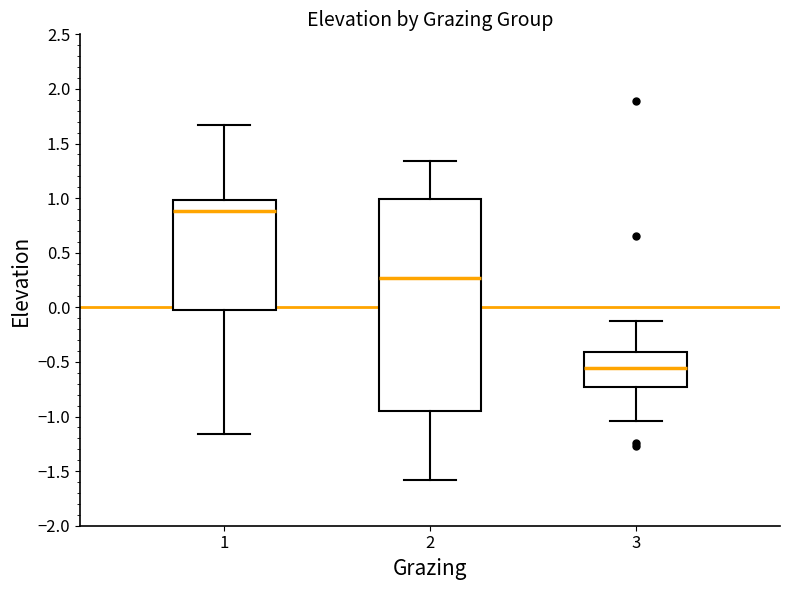

Reading left to right, transcribe this box plot: for each box, give where its median line is, the range the box spans, and where its two whiskers end, as read against the y-axis. The values are not printed on the chart, so give them approximately, as read against the axis.

1: median 0.90, box -0.05 to 1.00, whiskers -1.15 to 1.65
2: median 0.25, box -0.95 to 1.00, whiskers -1.60 to 1.35
3: median -0.55, box -0.75 to -0.40, whiskers -1.05 to -0.15